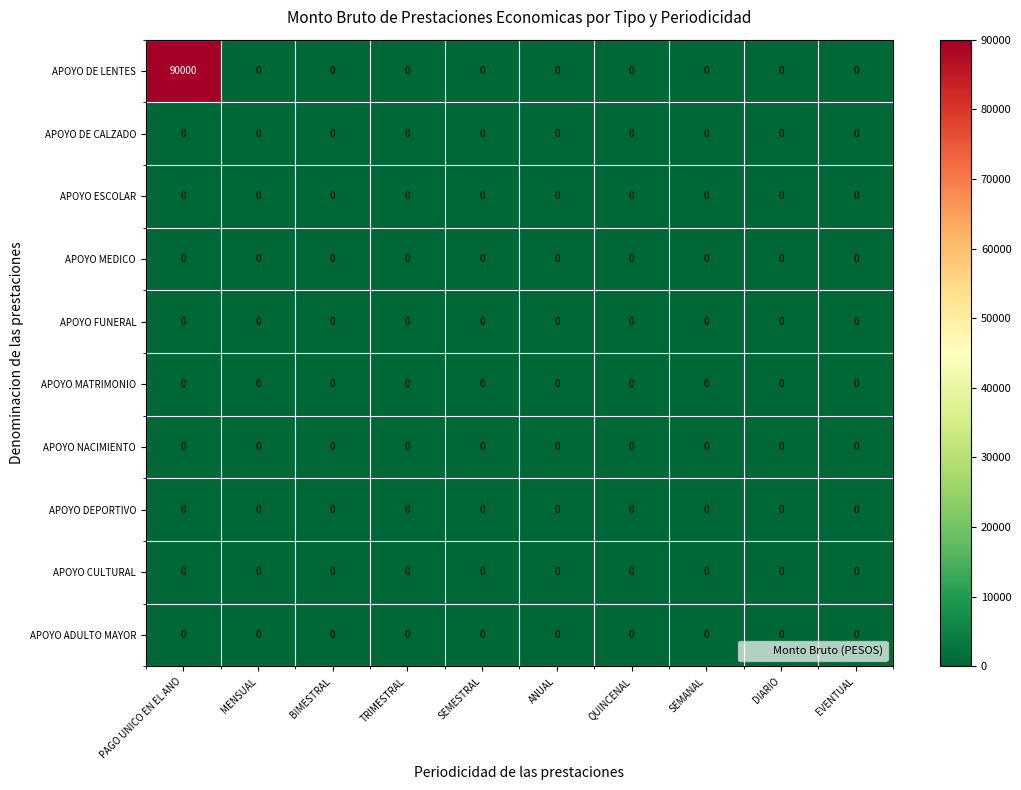

The value of APOYO DE LENTES at TRIMESTRAL is -57011. True or false?

False